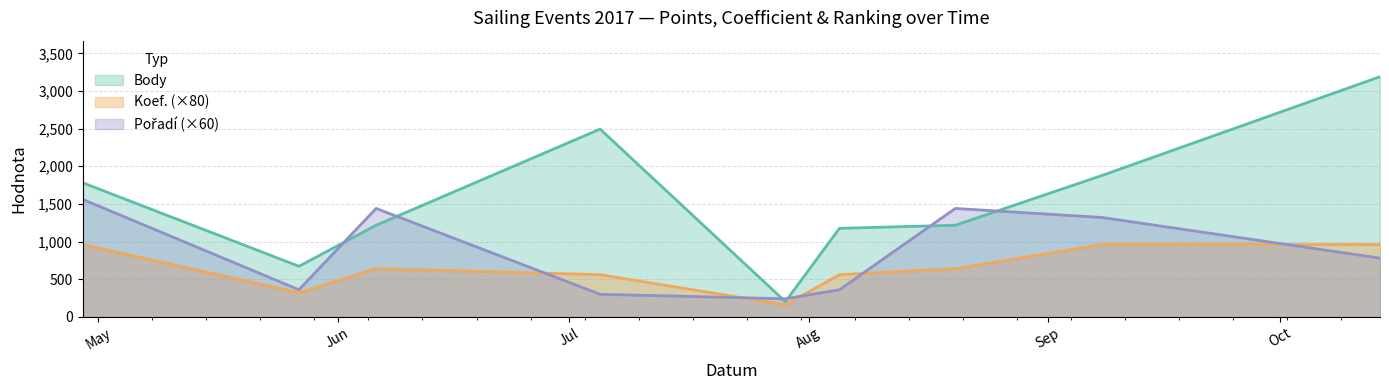

How many intersections are there between Pořadí and Koef.?

5